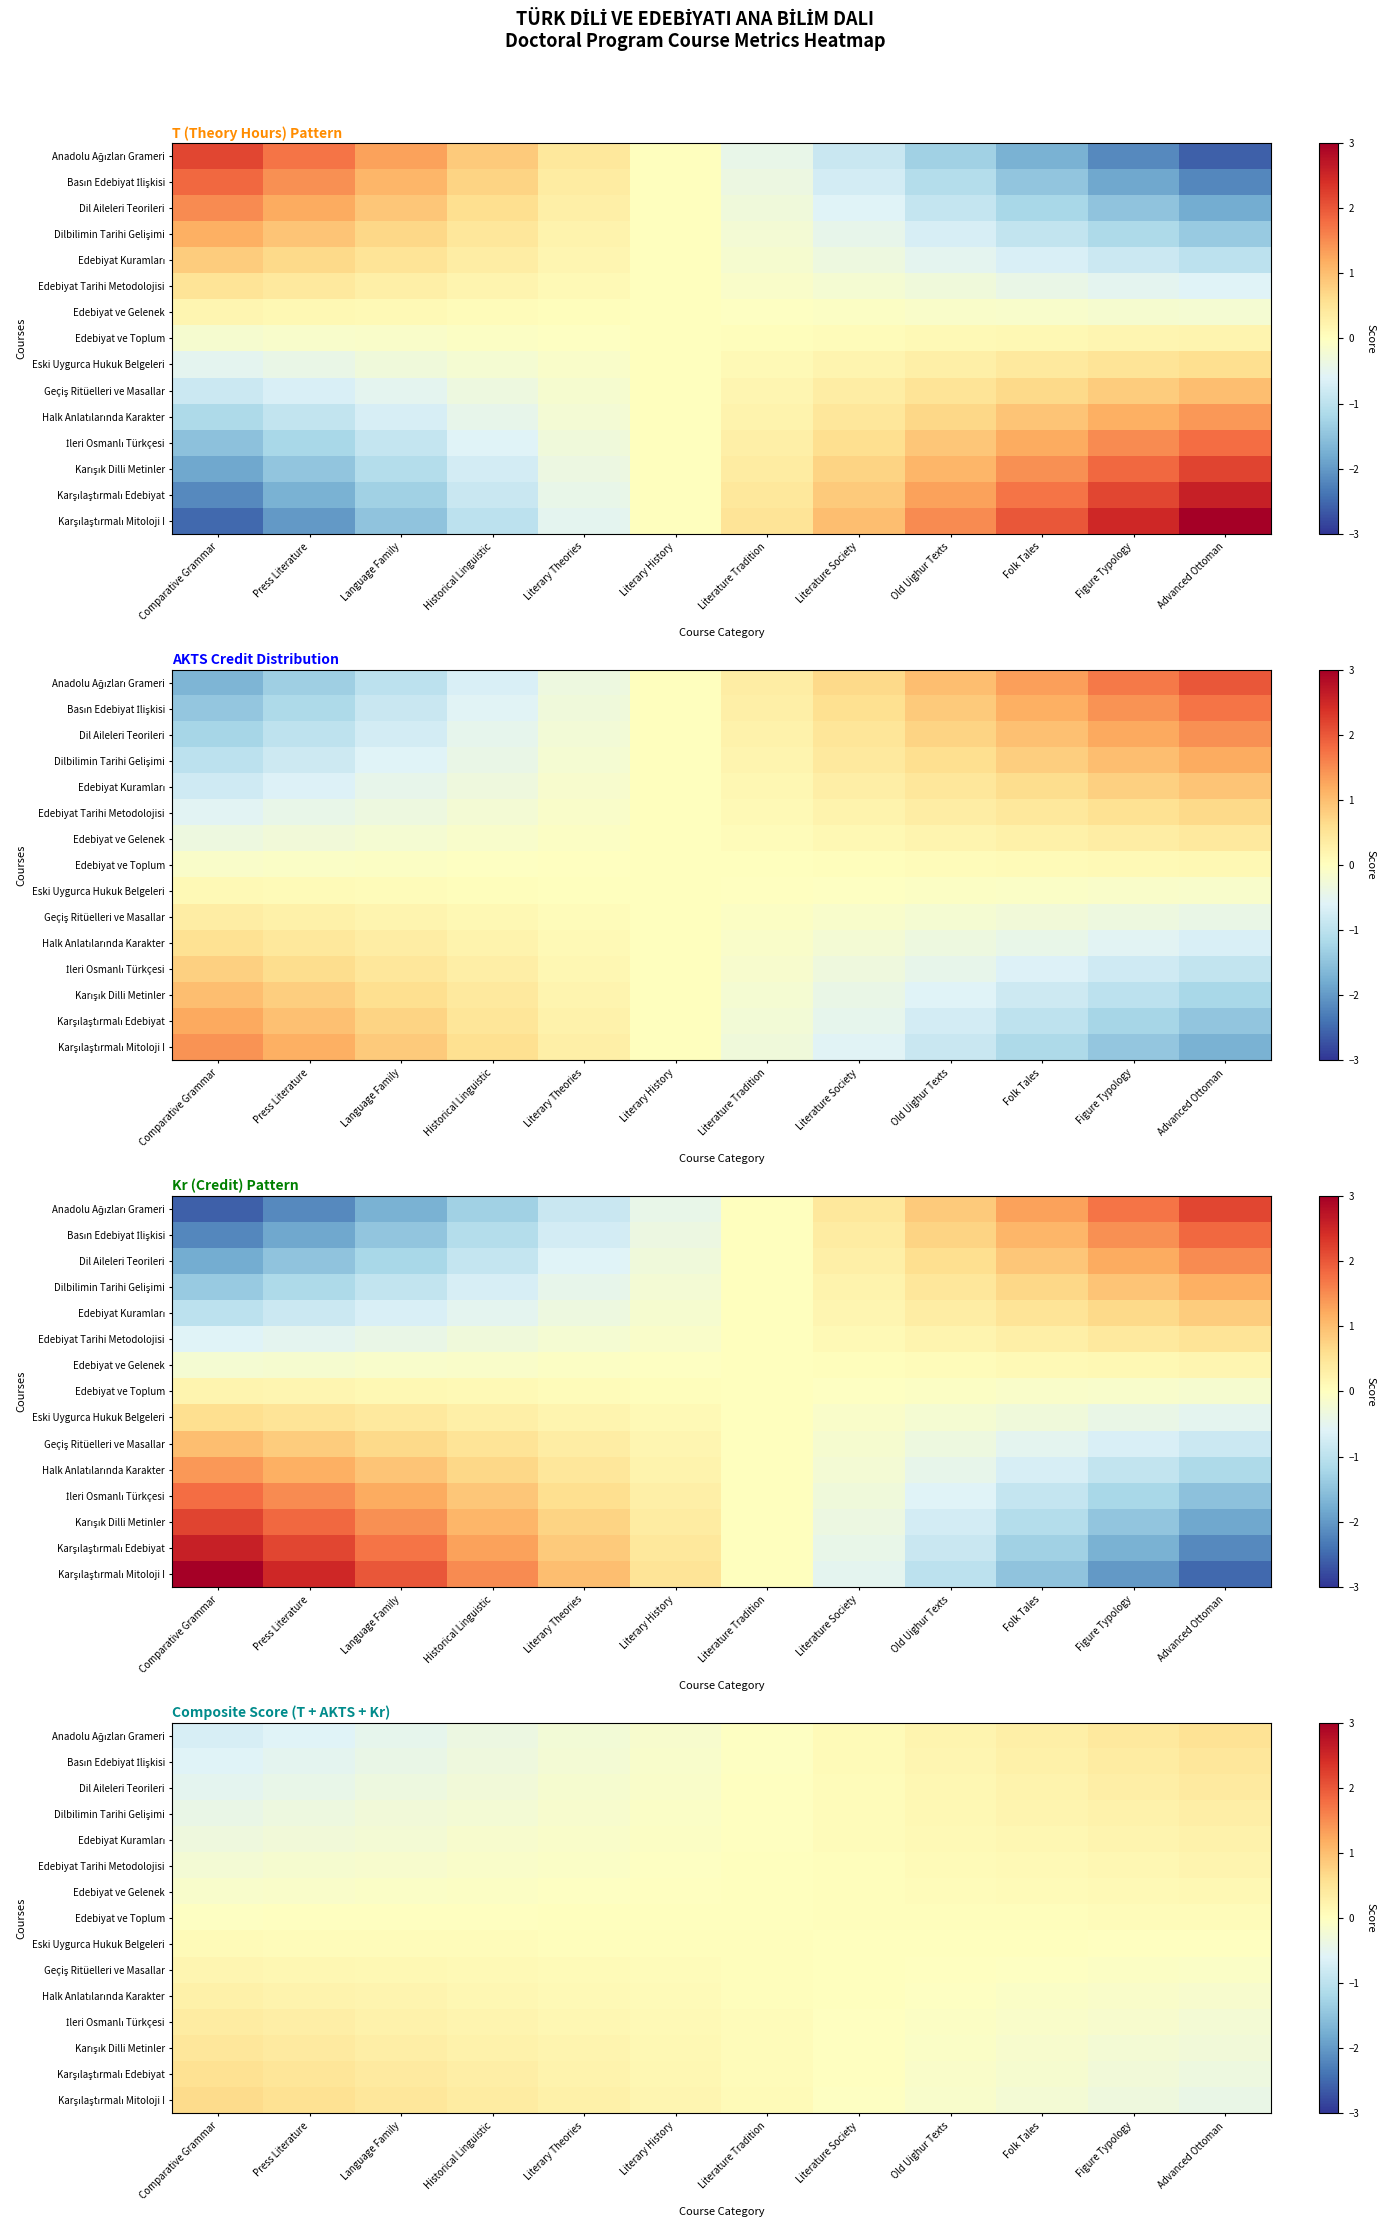

Which has a higher value, Language Family or Literature Society?

Literature Society